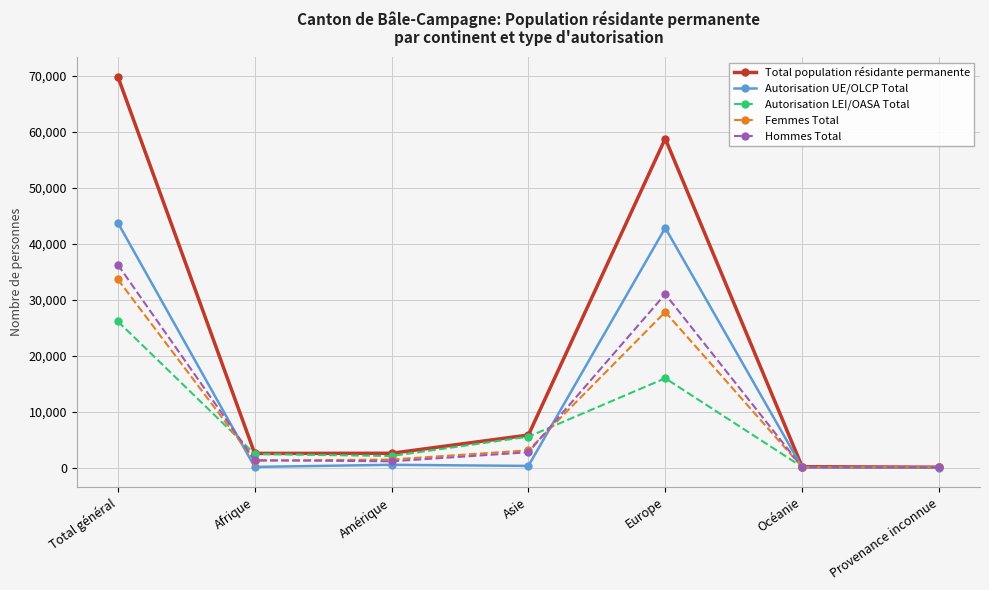

Between Amérique and Europe, which series saw the biggest shift?

Total population résidante permanente